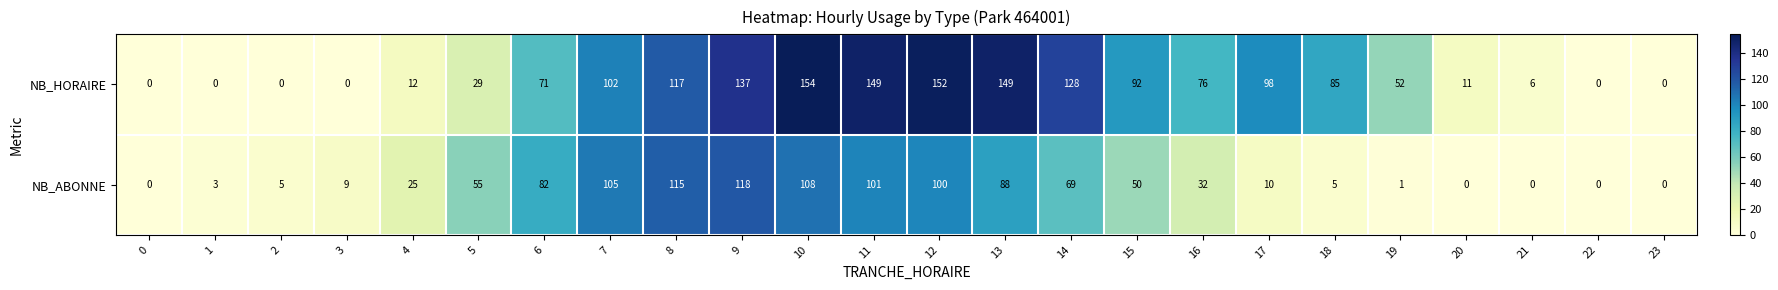

How many categories are shown in the chart?

24